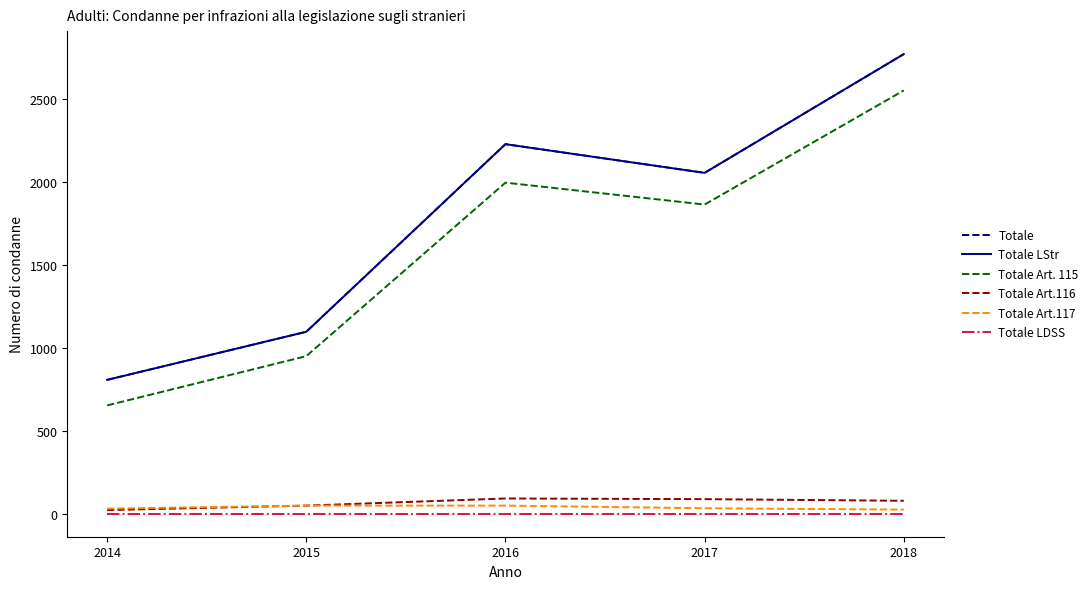

Which has a higher value, 2015 or 2016?

2016